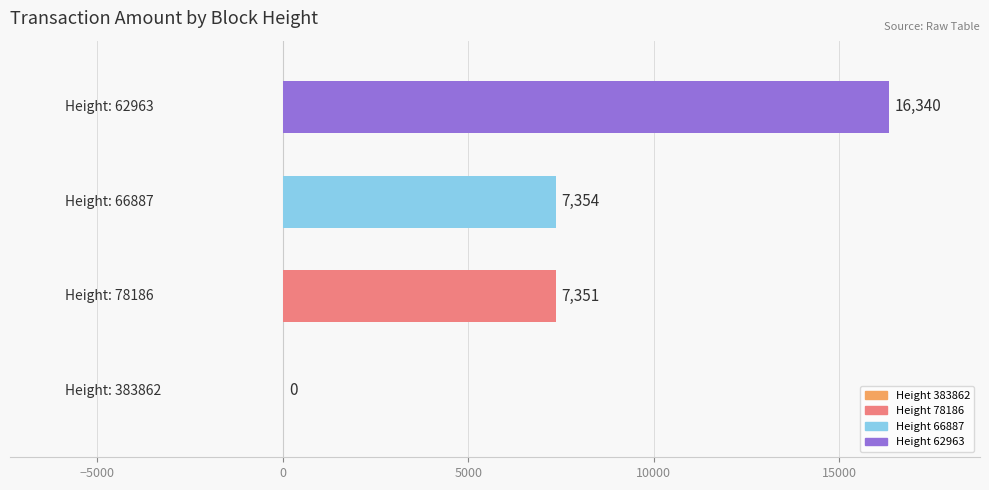

What is the sum of all values?

31045